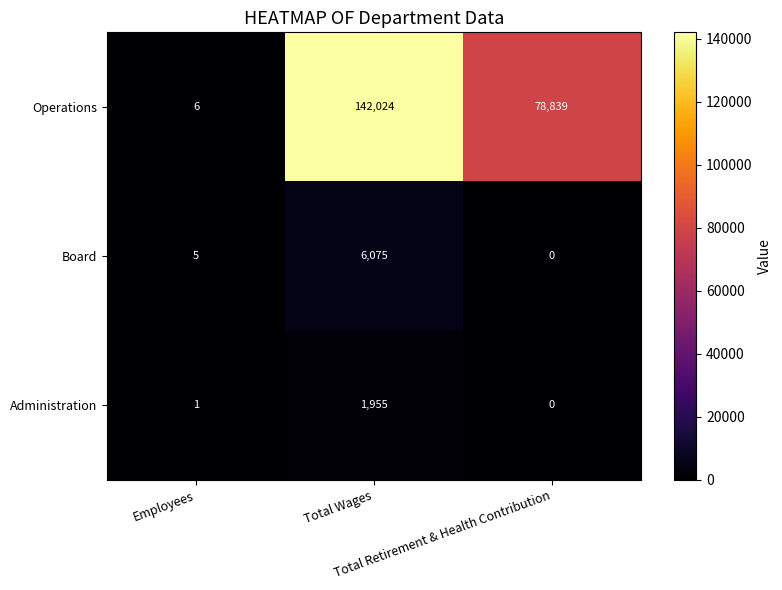

At how many categories does at least one series exceed 111103?

1